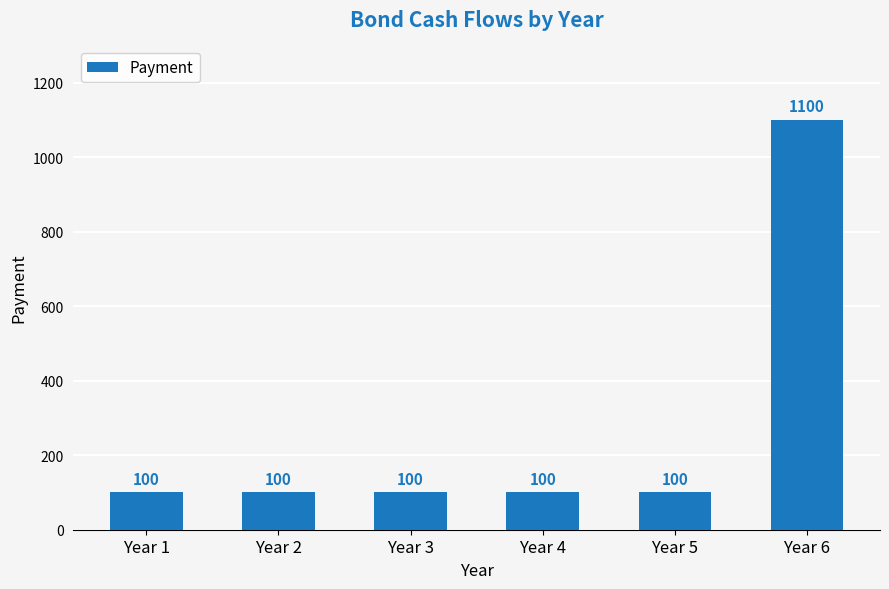

The value at Year 3 is 48. True or false?

False